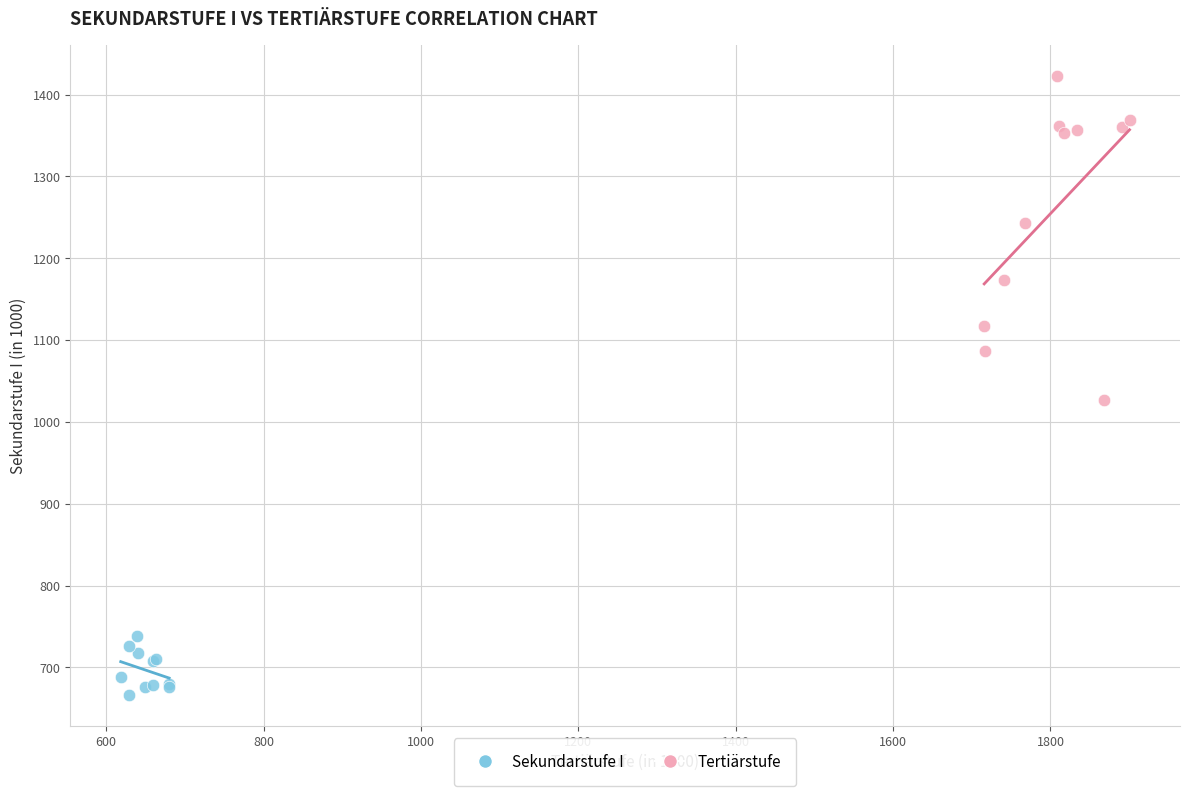

Which series has the largest Y range (max minus min)?

Tertiärstufe